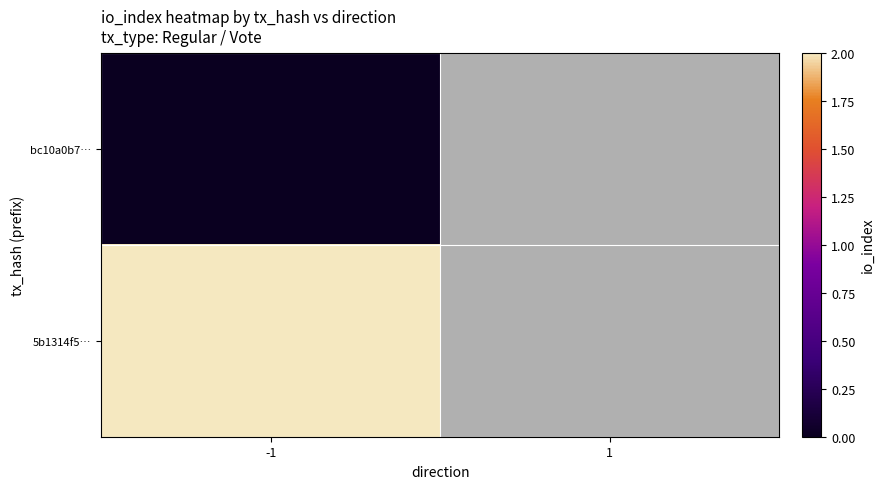

At which category does the chart reach its minimum across all series?

-1